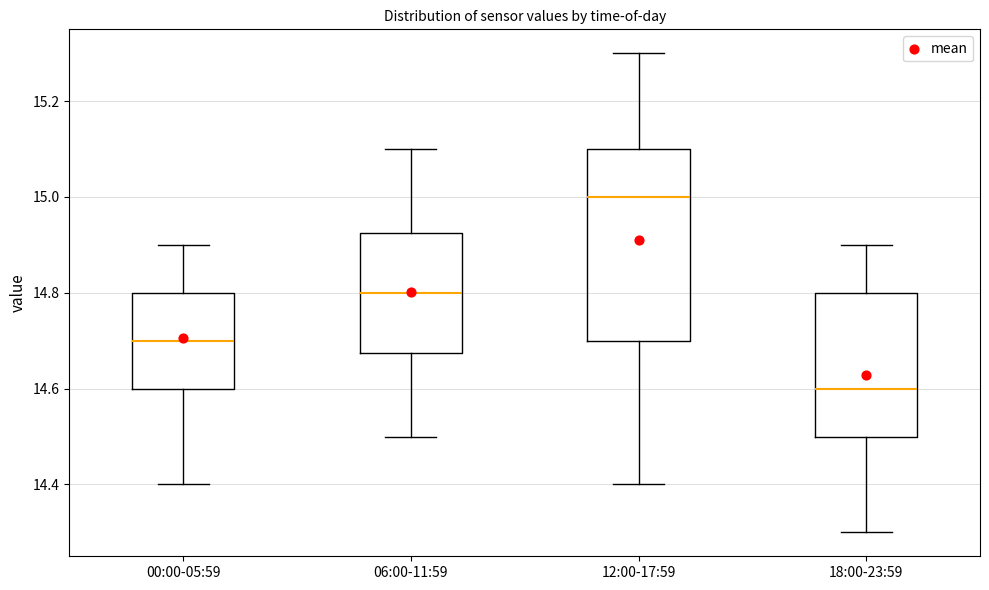

Reading left to right, read every box against the y-axis: the position of its median line, the range the box covers, and the ends of its whiskers. The values are not printed on the chart, so give them approximately, as read against the axis.

00:00-05:59: median 14.70, box 14.60 to 14.80, whiskers 14.40 to 14.90
06:00-11:59: median 14.80, box 14.68 to 14.92, whiskers 14.50 to 15.10
12:00-17:59: median 15.00, box 14.70 to 15.10, whiskers 14.40 to 15.30
18:00-23:59: median 14.60, box 14.50 to 14.80, whiskers 14.30 to 14.90